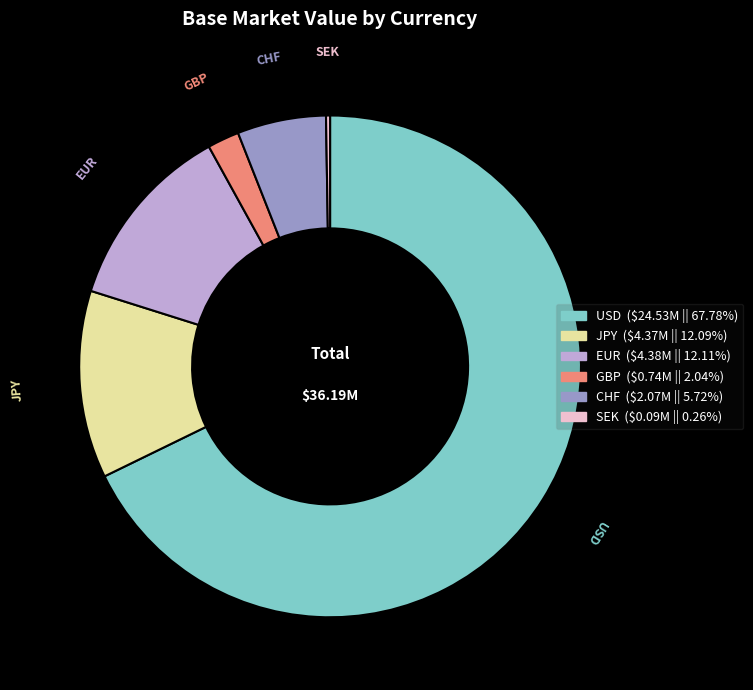

Is the sum of CHF and GBP greater than half?

No